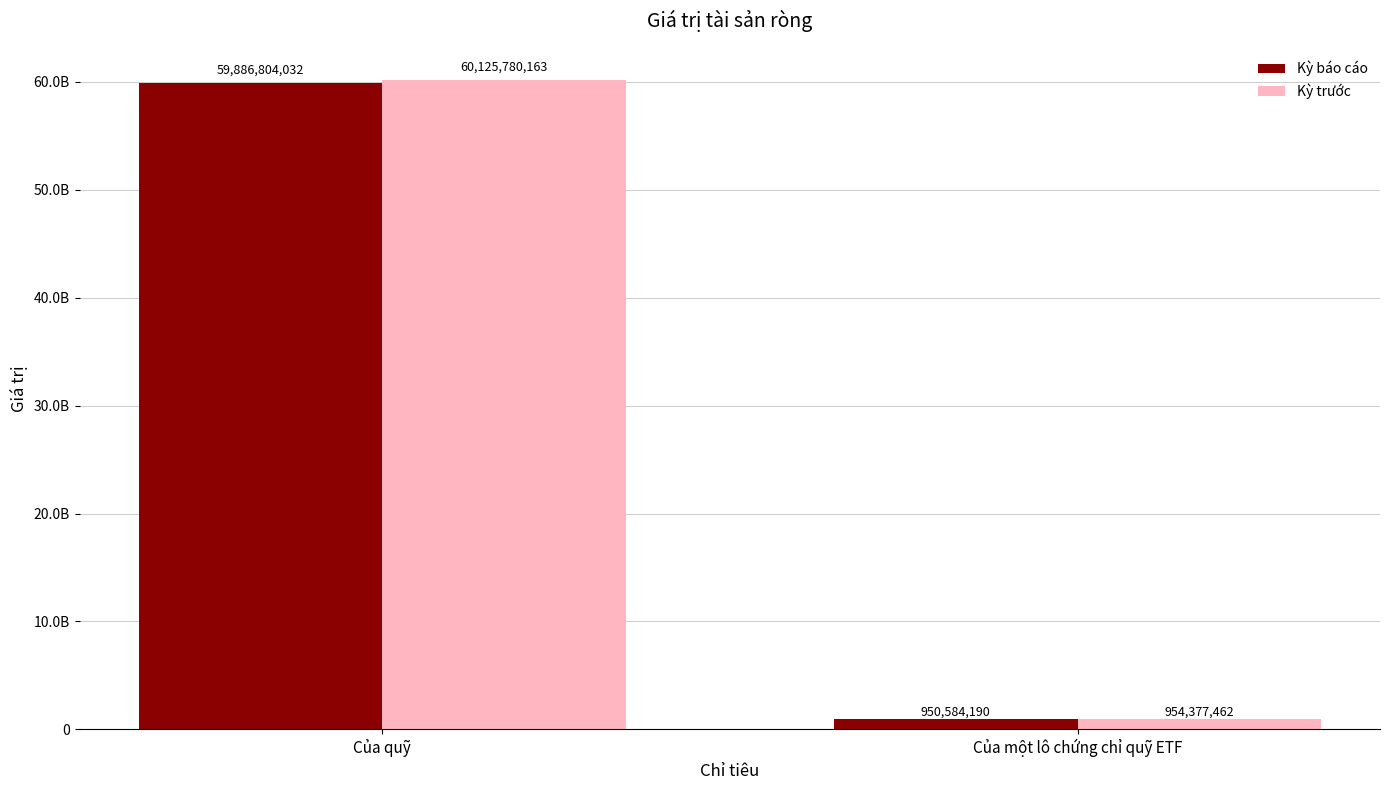

True or false: Kỳ trước has a value of 60125780163 at Của quỹ.

True